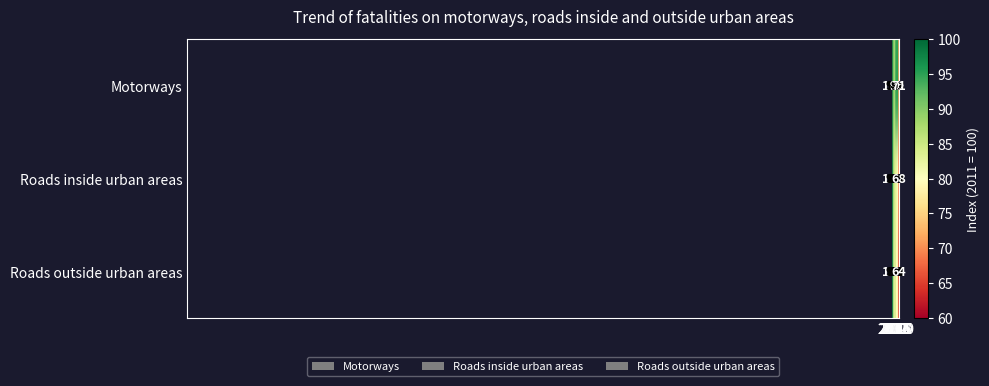

Which series changed the most between 2012 and 2015?

Roads inside urban areas